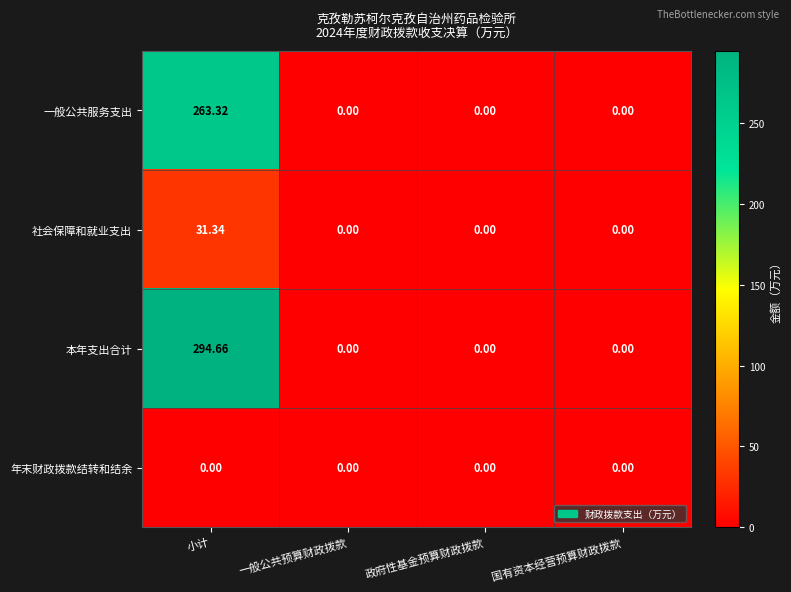

Rank the series at 小计 from lowest to highest value.

年末财政拨款结转和结余, 社会保障和就业支出, 一般公共服务支出, 本年支出合计